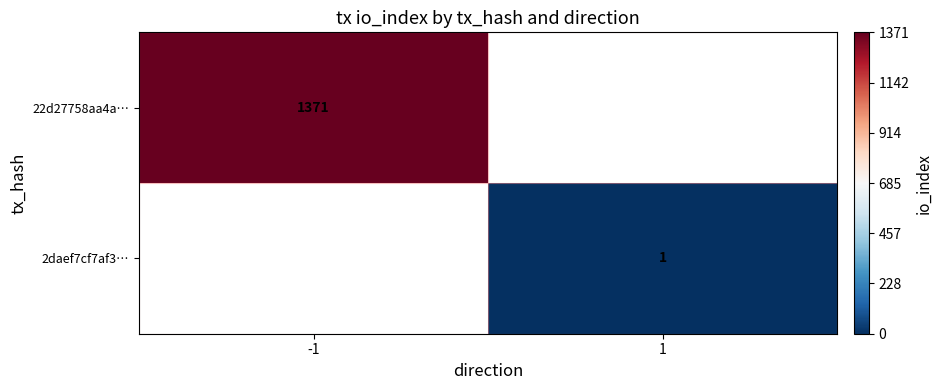

Is it true that 2daef7cf7af3… equals 1 at 1?

True